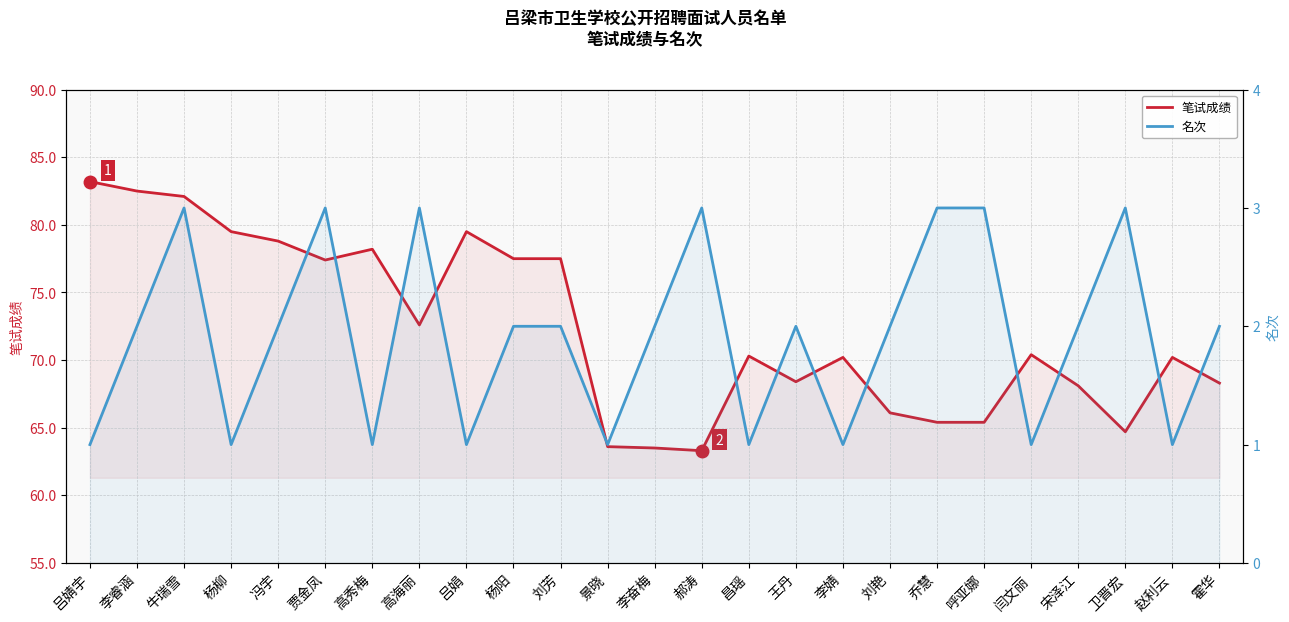

At how many categories does at least one series exceed 48?

25